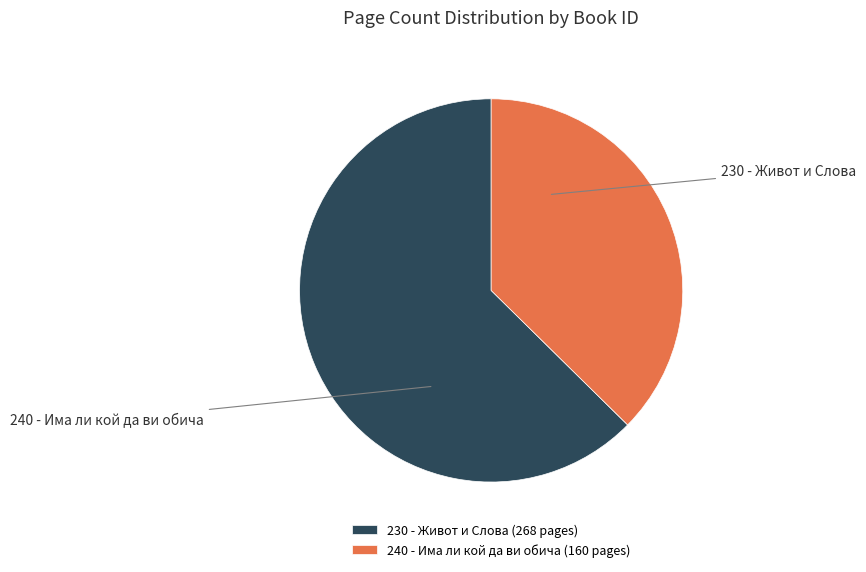

Count the number of slices in the pie.

2